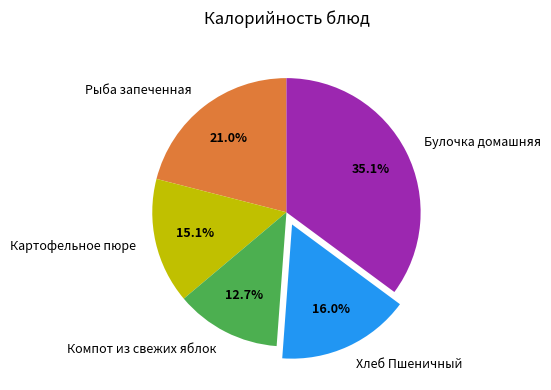

What percentage is the Компот из свежих яблок slice, to the nearest percent?

13%